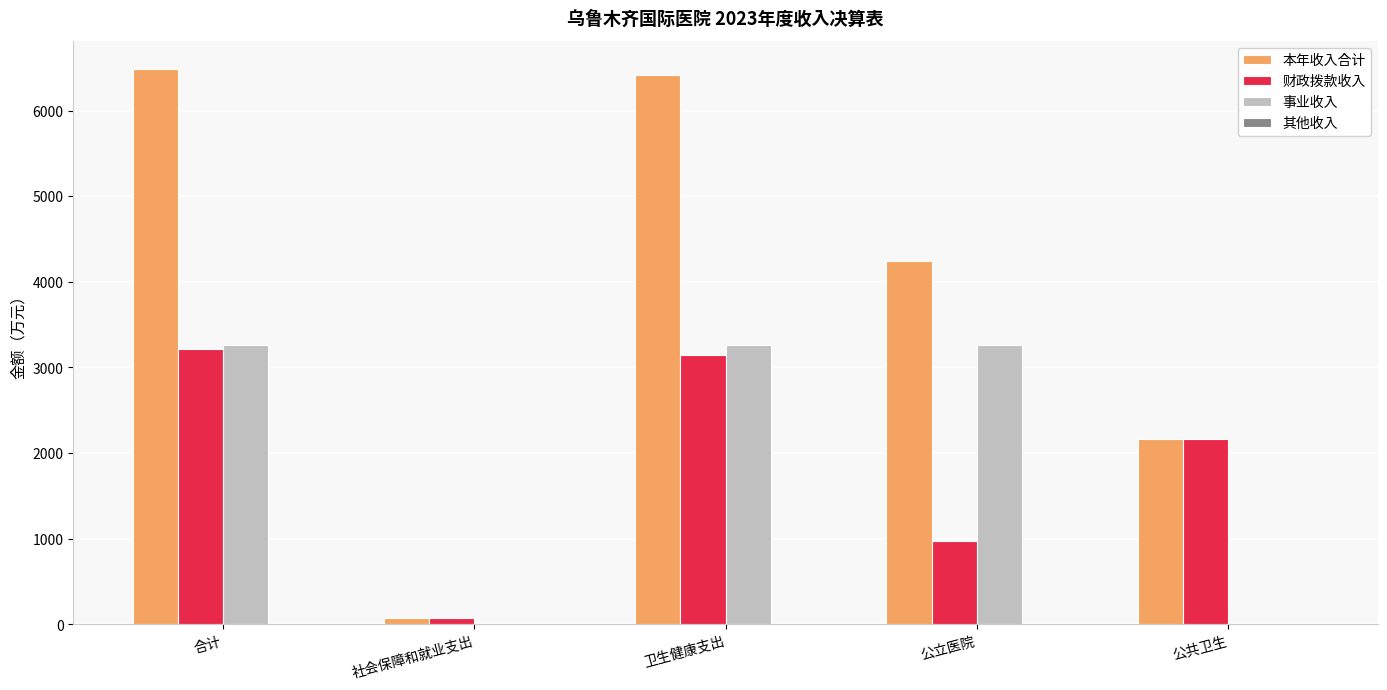

What is the greatest value displayed?

6488.3